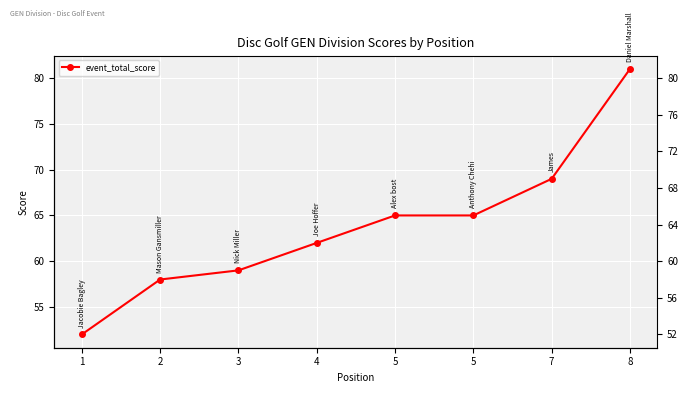

The chart shows a value of 26 at 5. True or false?

False